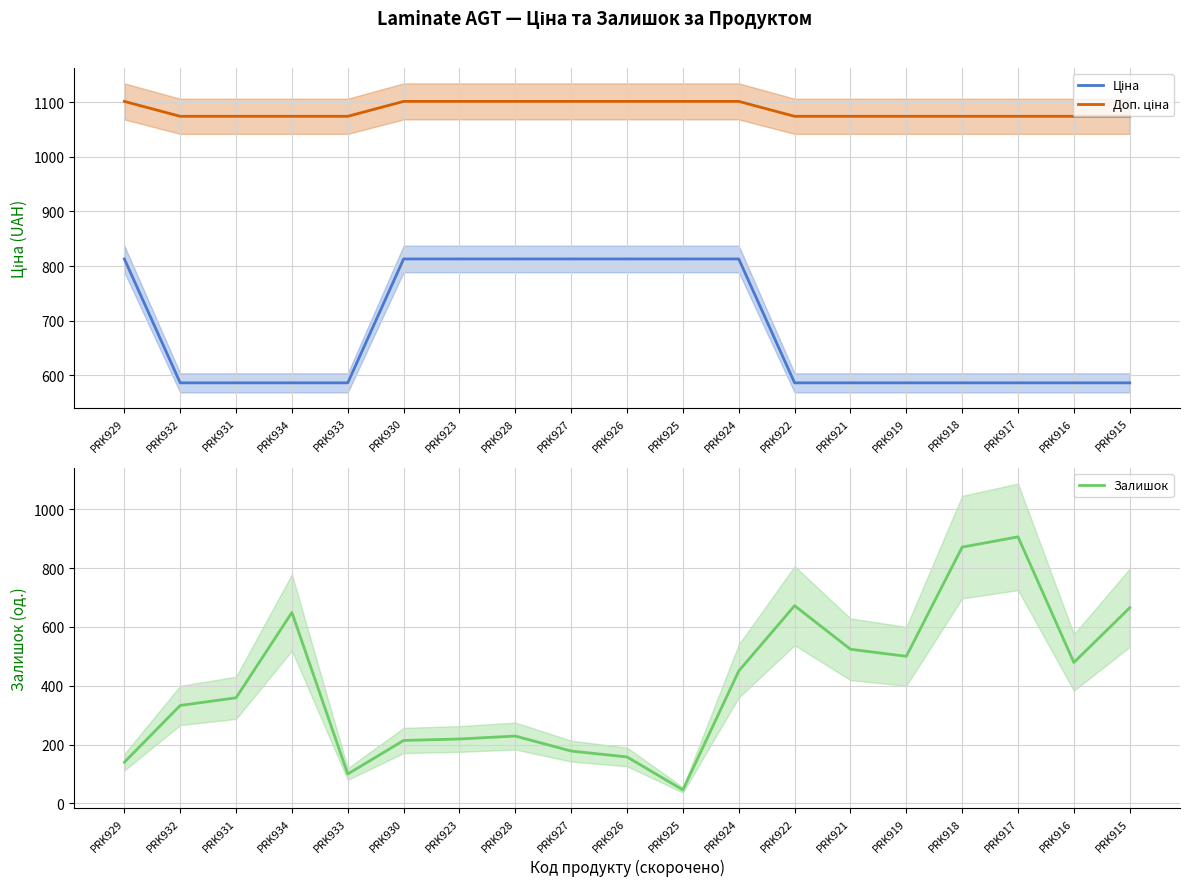

Reading right to left, transcribe all the data shown in this chart.

Ціна: PRK915=586.0	PRK916=586.0	PRK917=586.0	PRK918=586.0	PRK919=586.0	PRK921=586.0	PRK922=586.0	PRK924=813.0	PRK925=813.0	PRK926=813.0	PRK927=813.0	PRK928=813.0	PRK923=813.0	PRK930=813.0	PRK933=586.0	PRK934=586.0	PRK931=586.0	PRK932=586.0	PRK929=813.0
Доп. ціна: PRK915=1074.5	PRK916=1074.5	PRK917=1074.5	PRK918=1074.5	PRK919=1074.5	PRK921=1074.5	PRK922=1074.5	PRK924=1101.8	PRK925=1101.8	PRK926=1101.8	PRK927=1101.8	PRK928=1101.8	PRK923=1101.8	PRK930=1101.8	PRK933=1074.5	PRK934=1074.5	PRK931=1074.5	PRK932=1074.5	PRK929=1101.8
Залишок: PRK915=665.0	PRK916=479.0	PRK917=906.0	PRK918=871.0	PRK919=500.0	PRK921=524.0	PRK922=672.0	PRK924=450.0	PRK925=46.0	PRK926=158.0	PRK927=178.0	PRK928=229.0	PRK923=219.0	PRK930=214.0	PRK933=100.0	PRK934=649.0	PRK931=359.0	PRK932=333.0	PRK929=140.0